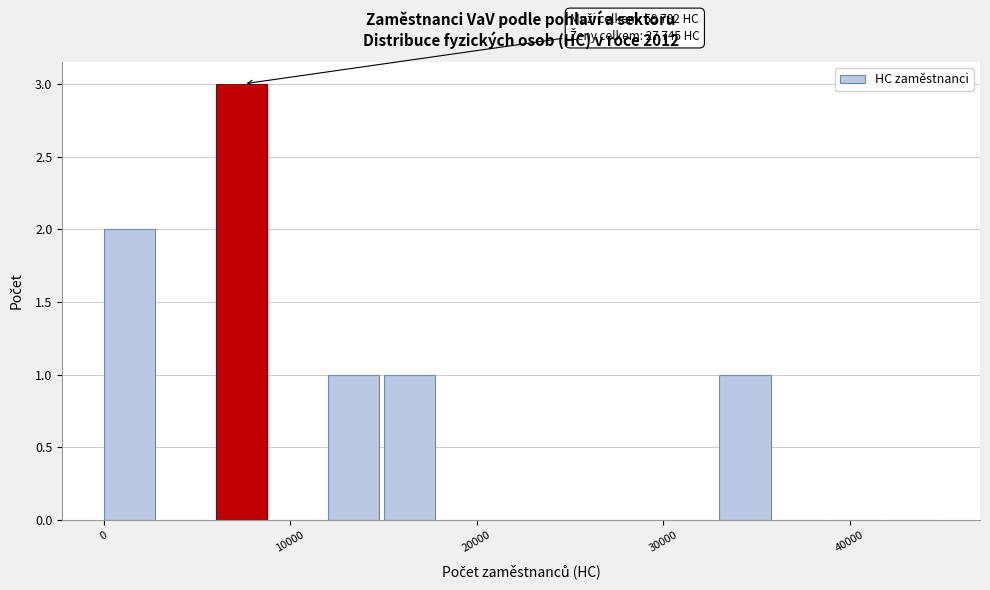

Read against the x-axis, roughly where is the centre of the tallest bar?

7000